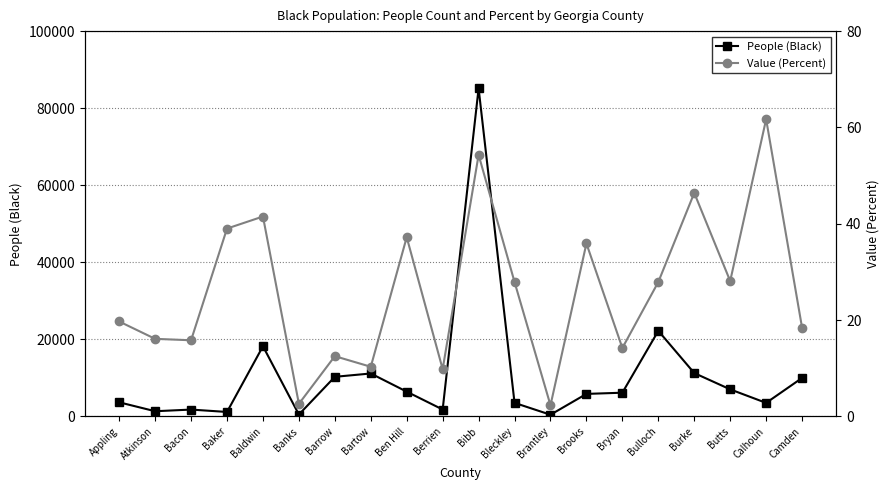

How many data points in Value (Percent) are above 27?

10